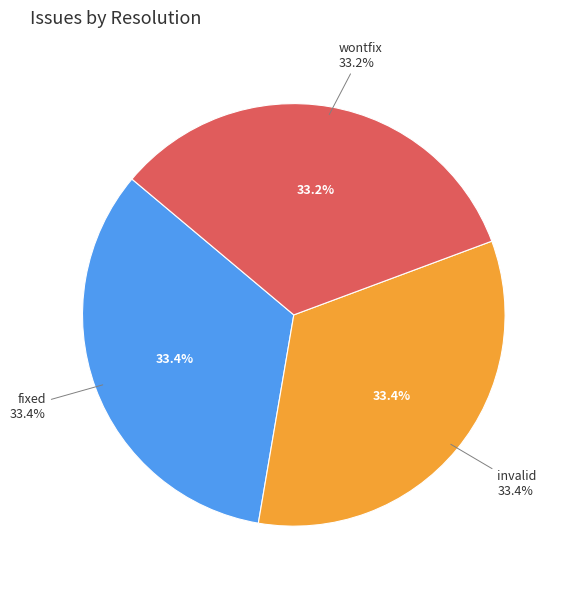

What percentage do wontfix and invalid together represent?

66.6%